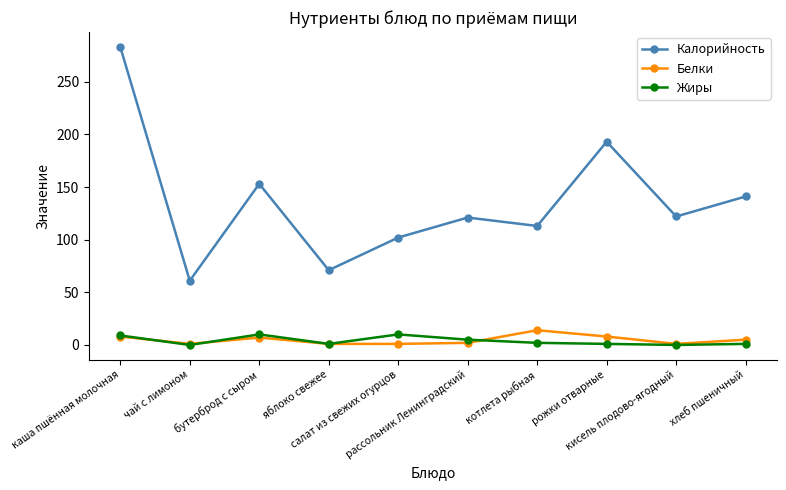

Rank the series by their maximum value, from lowest to highest.

Жиры, Белки, Калорийность